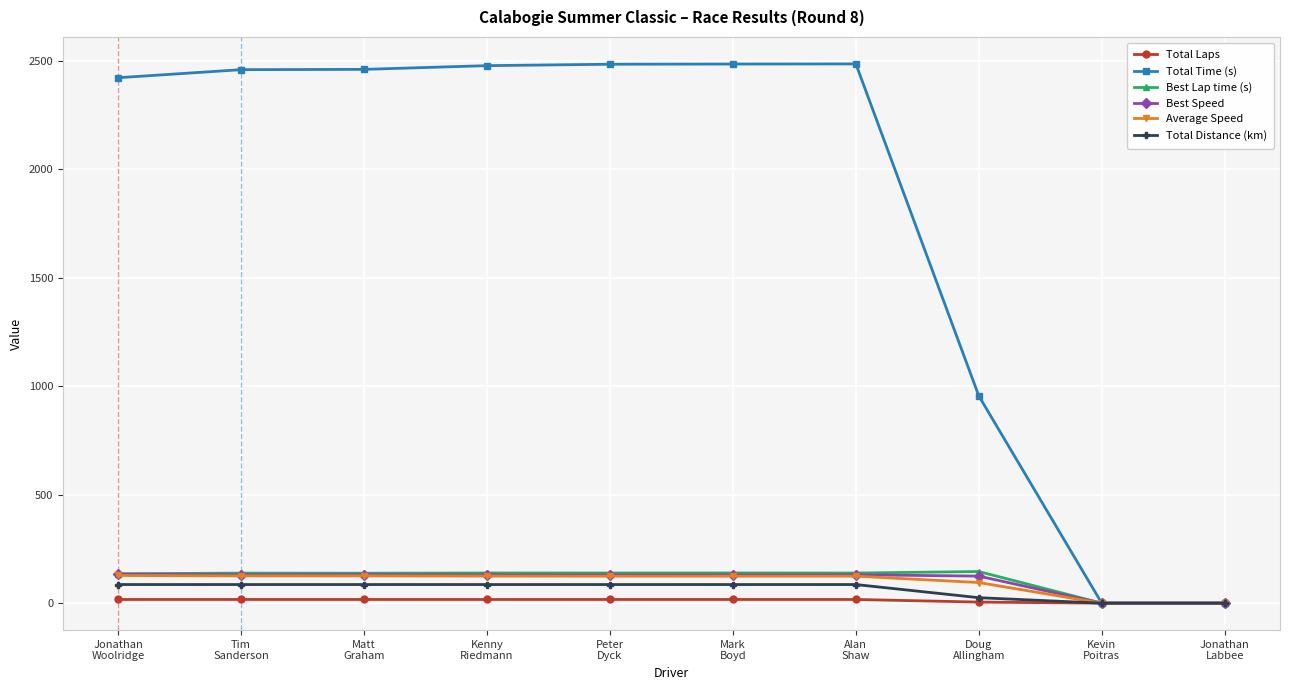

Which series has the largest total across all categories?

Total Time (s)